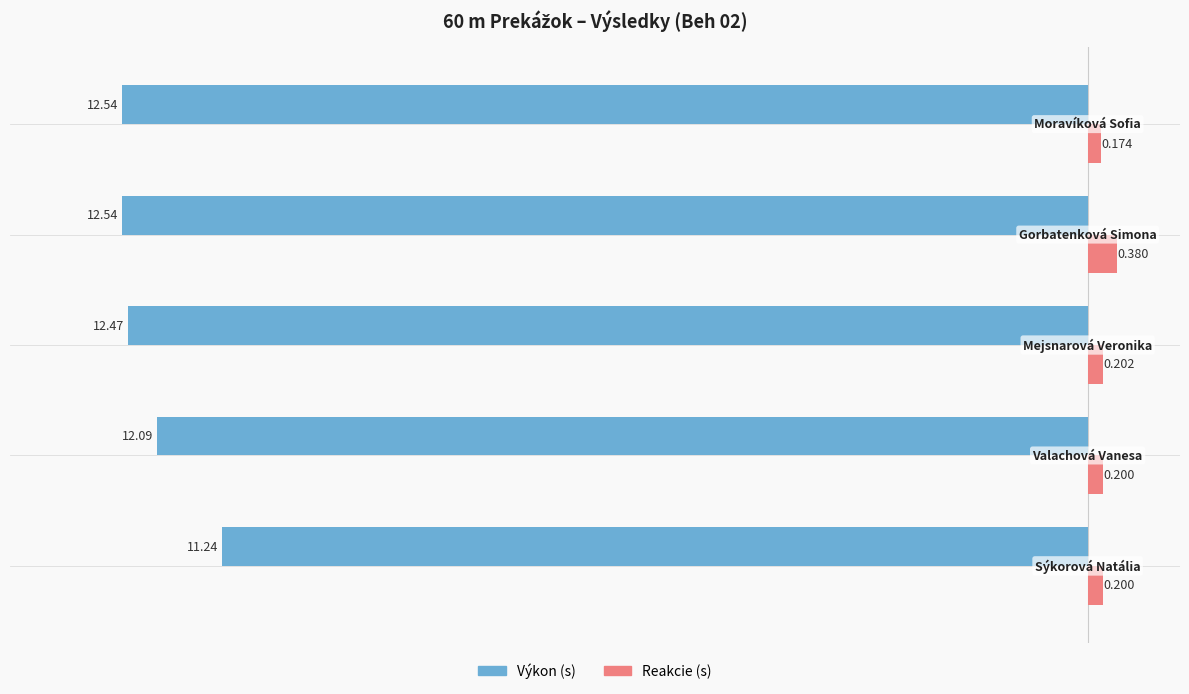

Is it true that Reakcie equals 0.2 at −8?

False